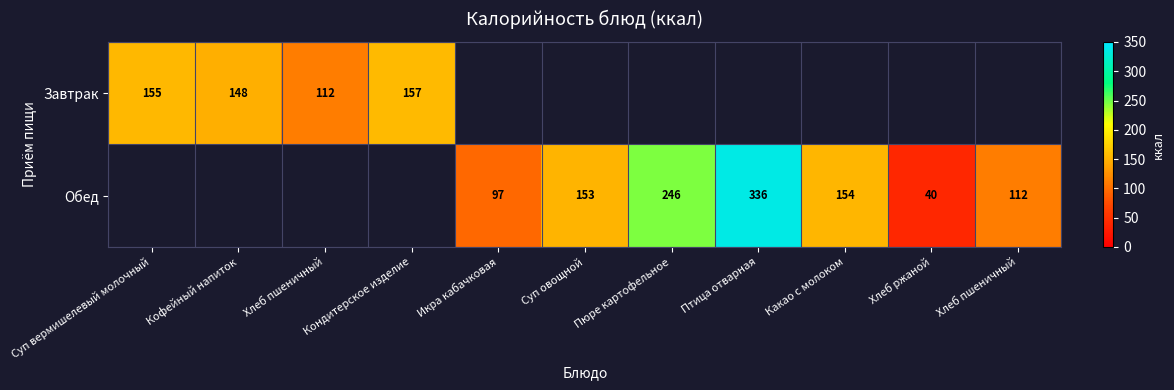

How many series are shown in this chart?

2